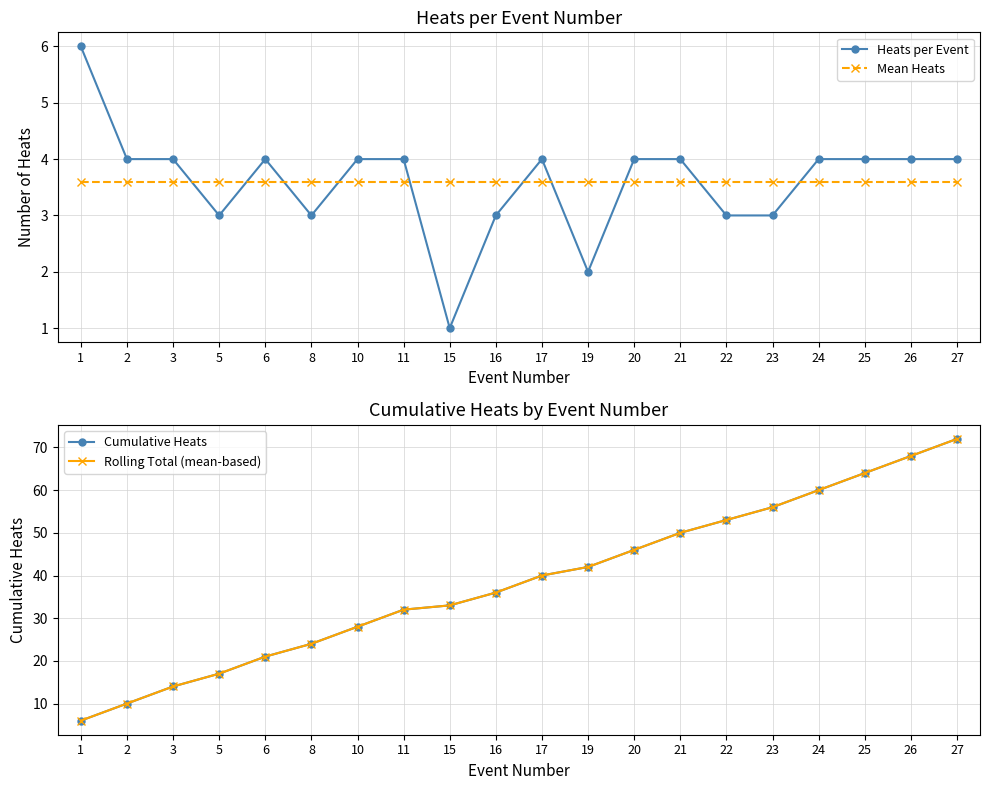

At which category does the chart reach its minimum across all series?

15